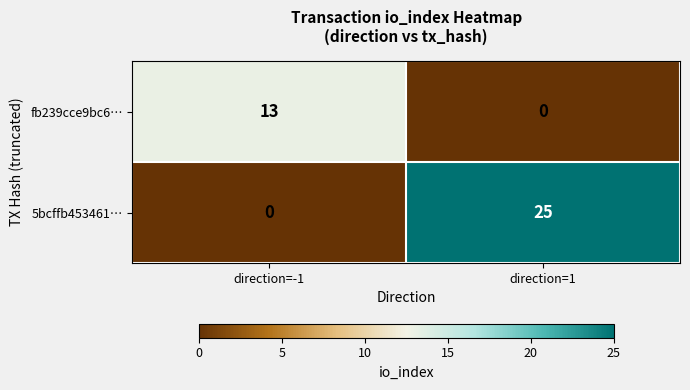

Which series has the largest total across all categories?

5bcffb453461…